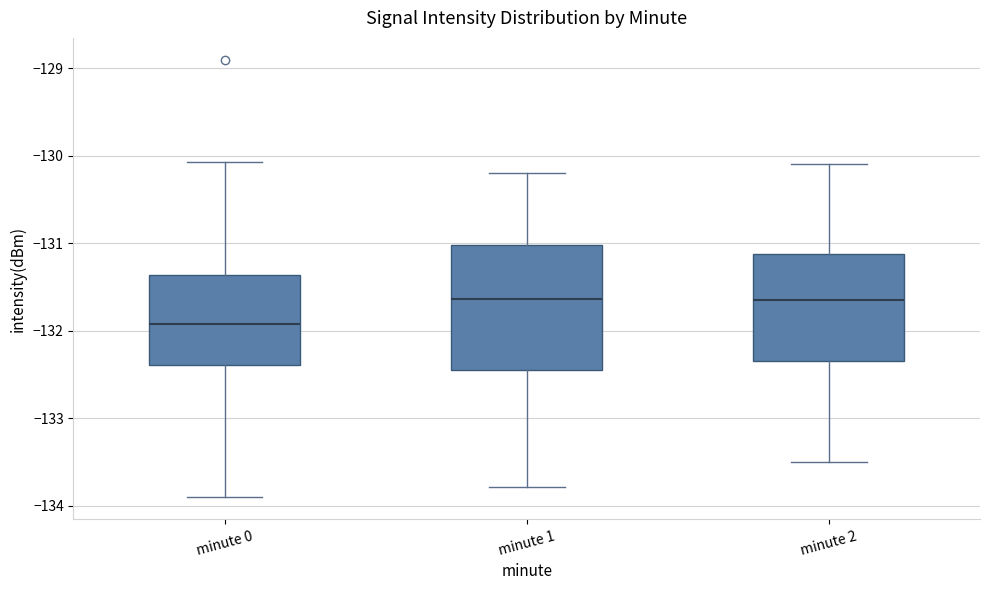

Where does the lower whisker of the box for minute 1 end on the y-axis? The values are not printed on the chart, so give them approximately, as read against the axis.

-133.8